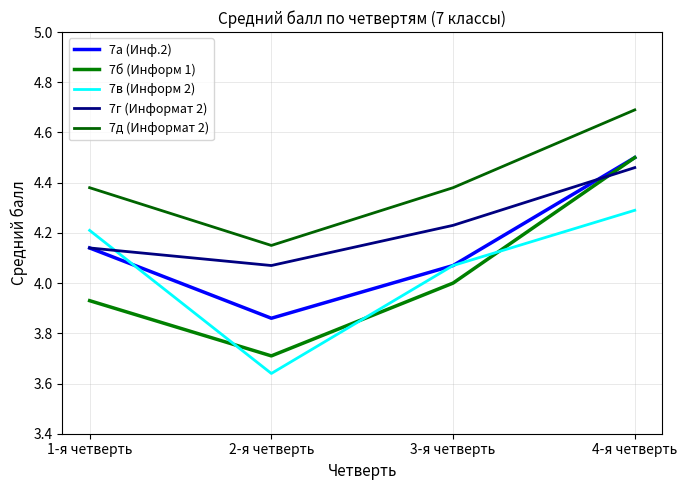

What are all the series names shown in the legend?

7а (Инф.2), 7б (Информ 1), 7в (Информ 2), 7г (Информат 2), 7д (Информат 2)